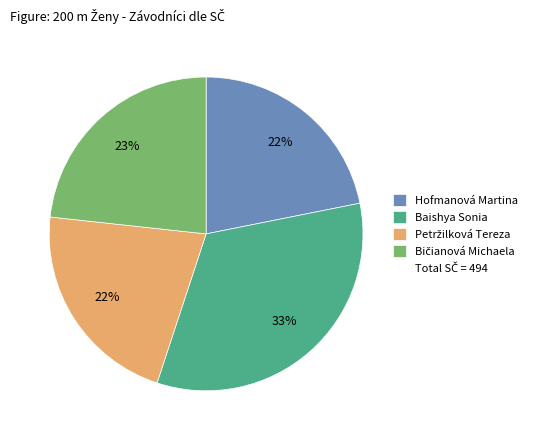

How many segments does this pie chart have?

4